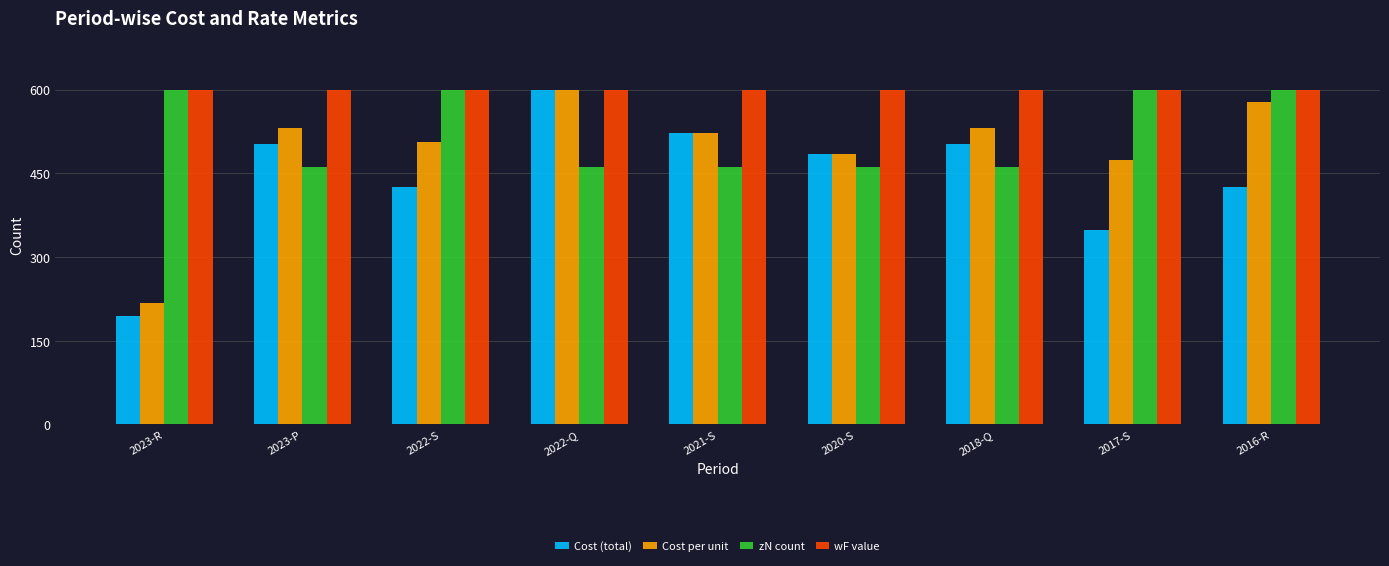

Does the chart contain any negative values?

No